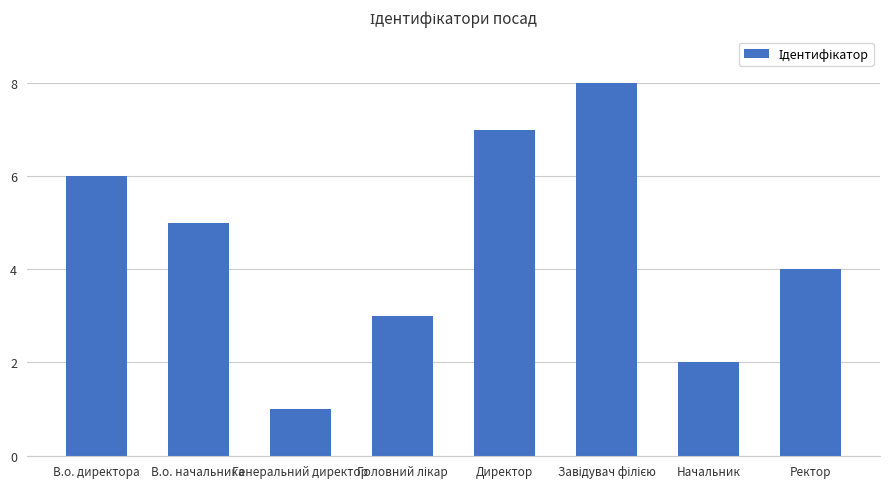

Is it true that the value at В.о. начальника is 5?

True